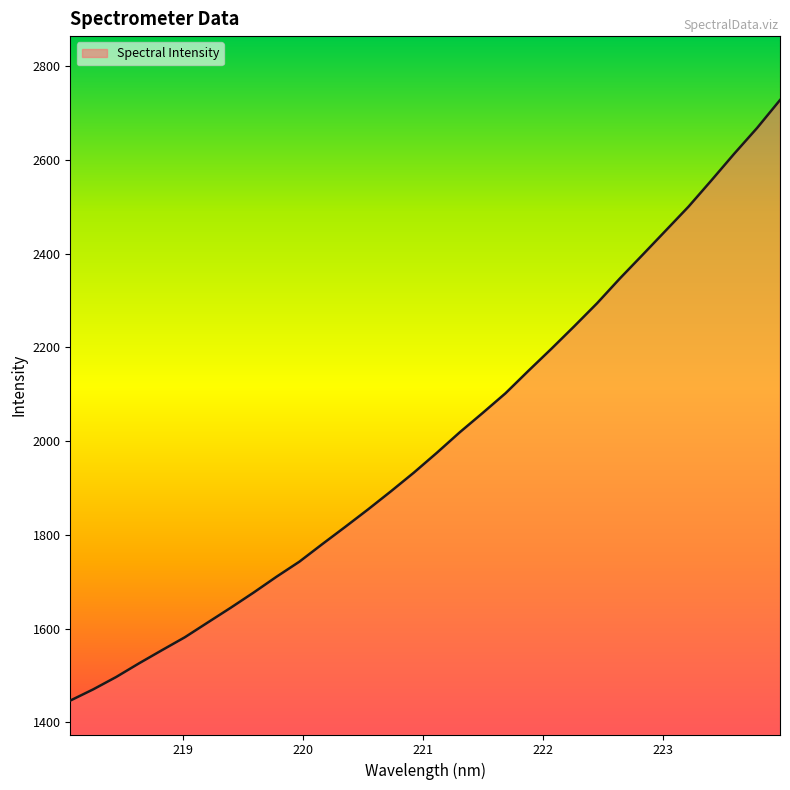

What is the smallest value displayed?

1446.7